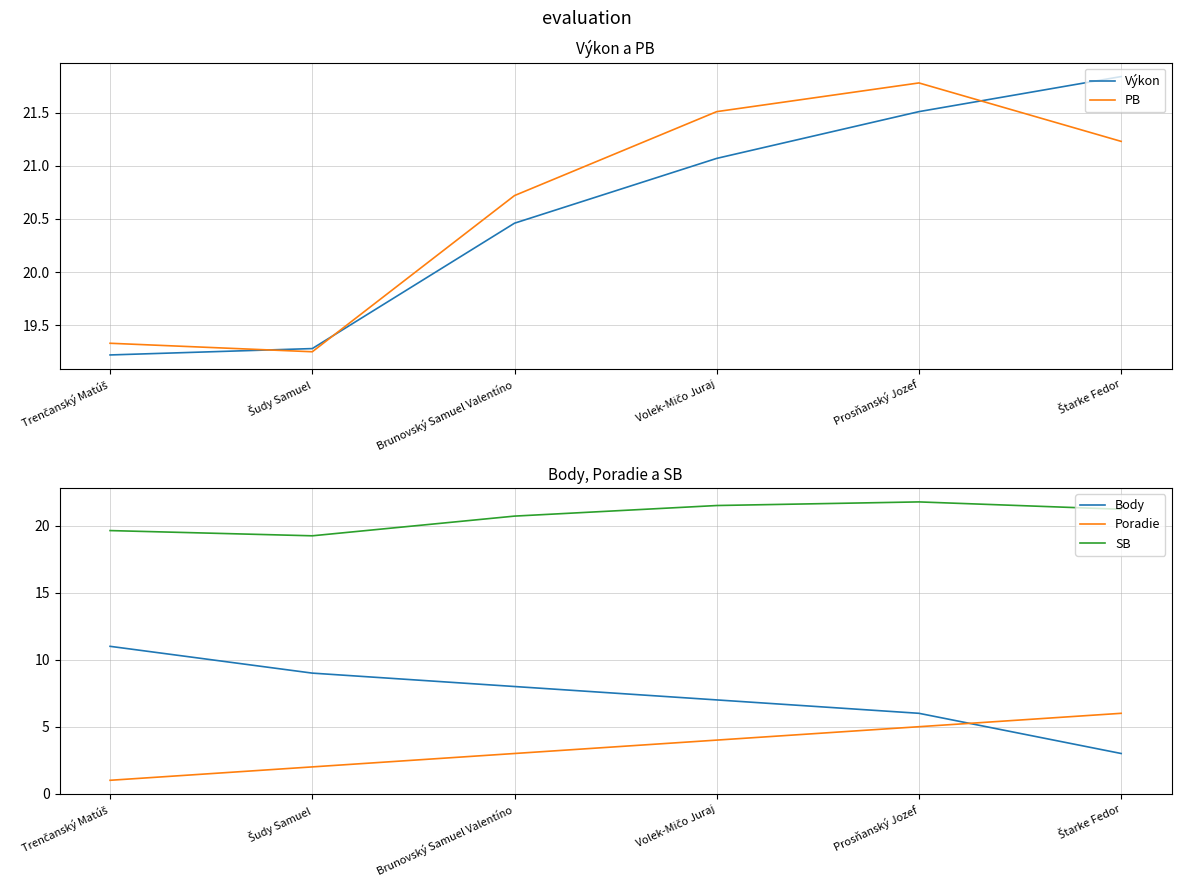

What is the total value across all series at Štarke Fedor?

73.3